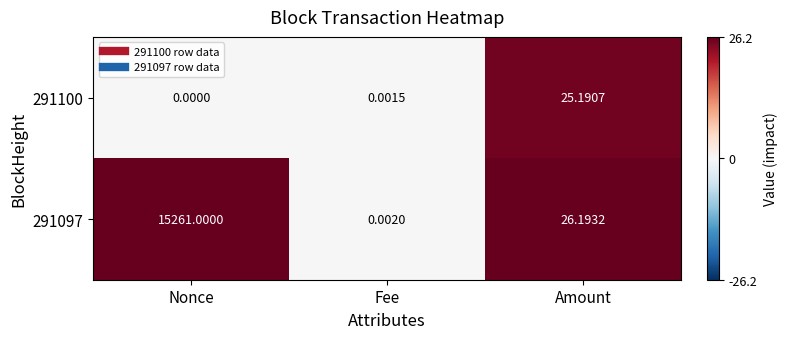

Which category has the highest value across all series?

Nonce